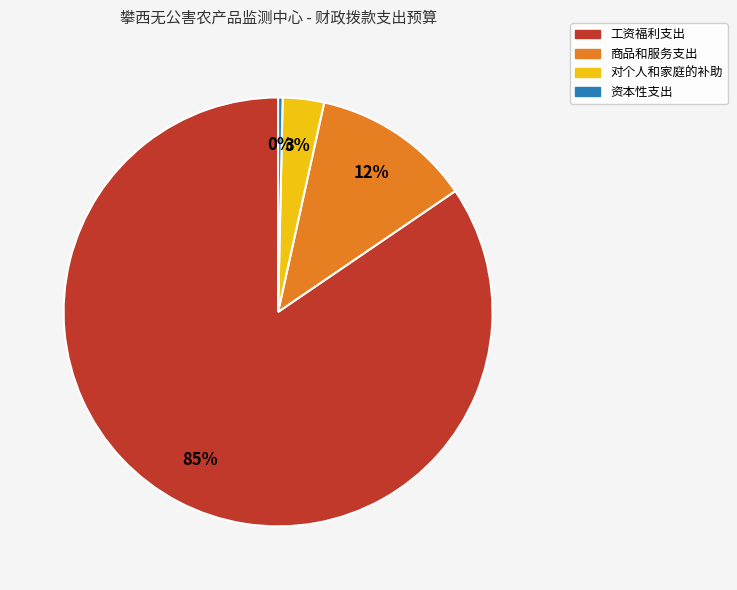

To the nearest percent, what is the combined percentage of 工资福利支出 and 资本性支出?

85%